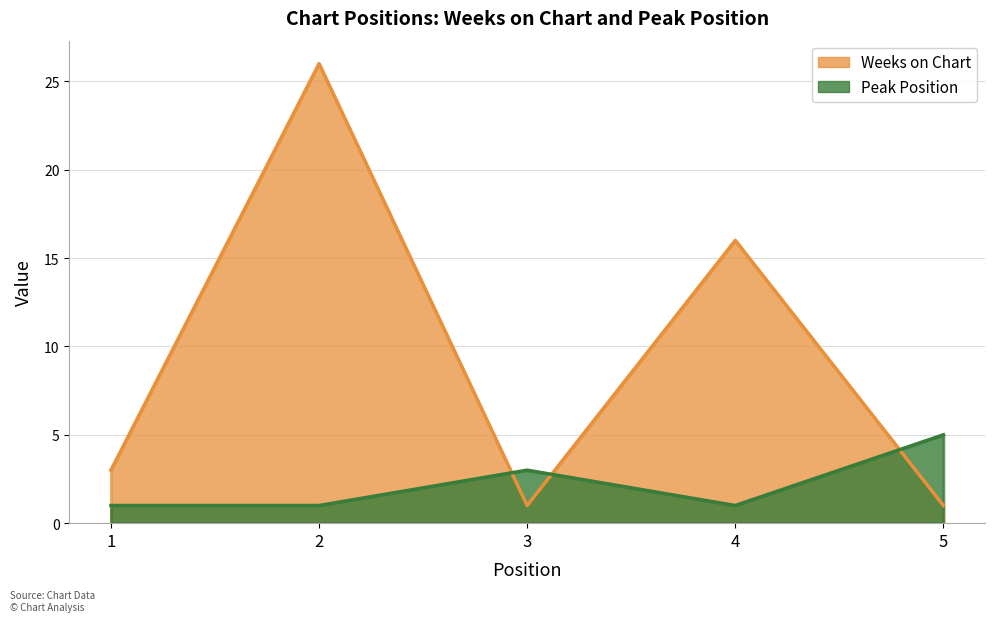

What are all the series names shown in the legend?

Weeks on Chart, Peak Position